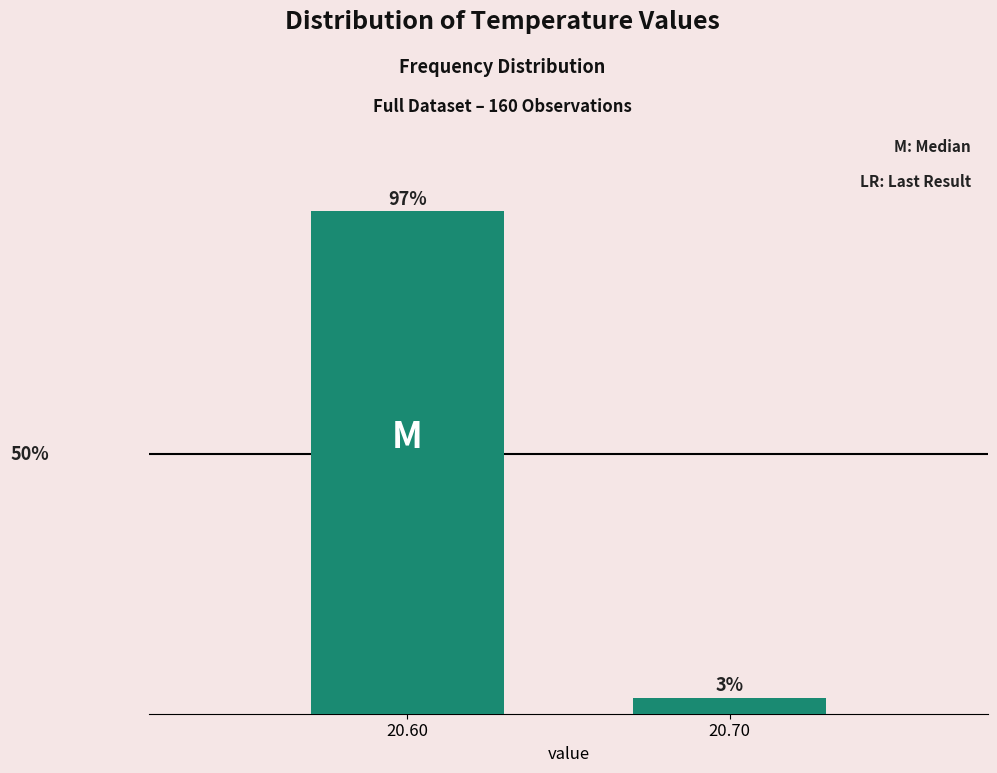

Rank the categories by value from highest to lowest.

20.60, 20.70